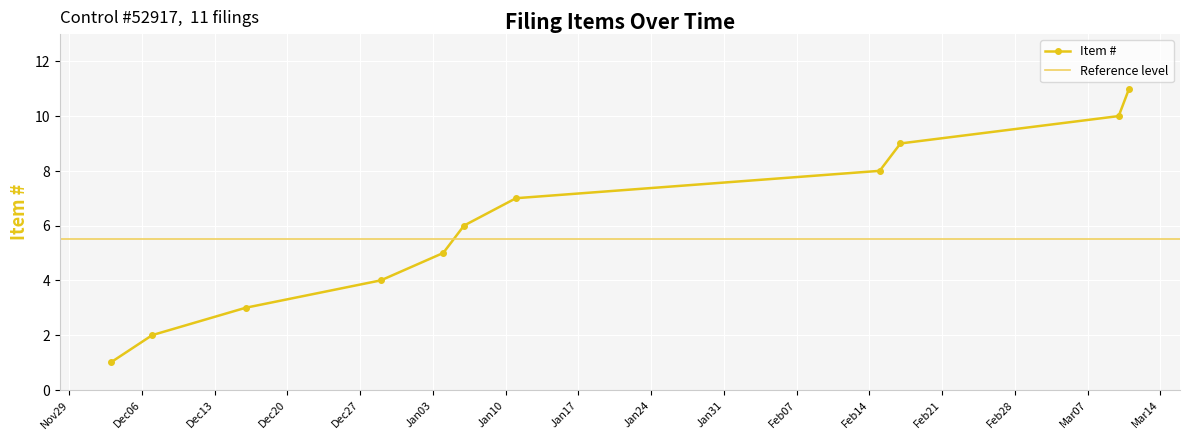

What is the maximum value shown in the chart?

11